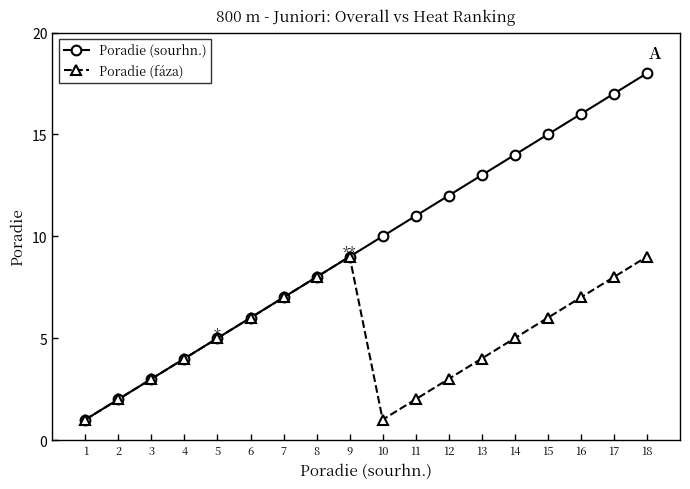

What is the difference between the maximum and minimum values in the Poradie (sourhn.) series?

17